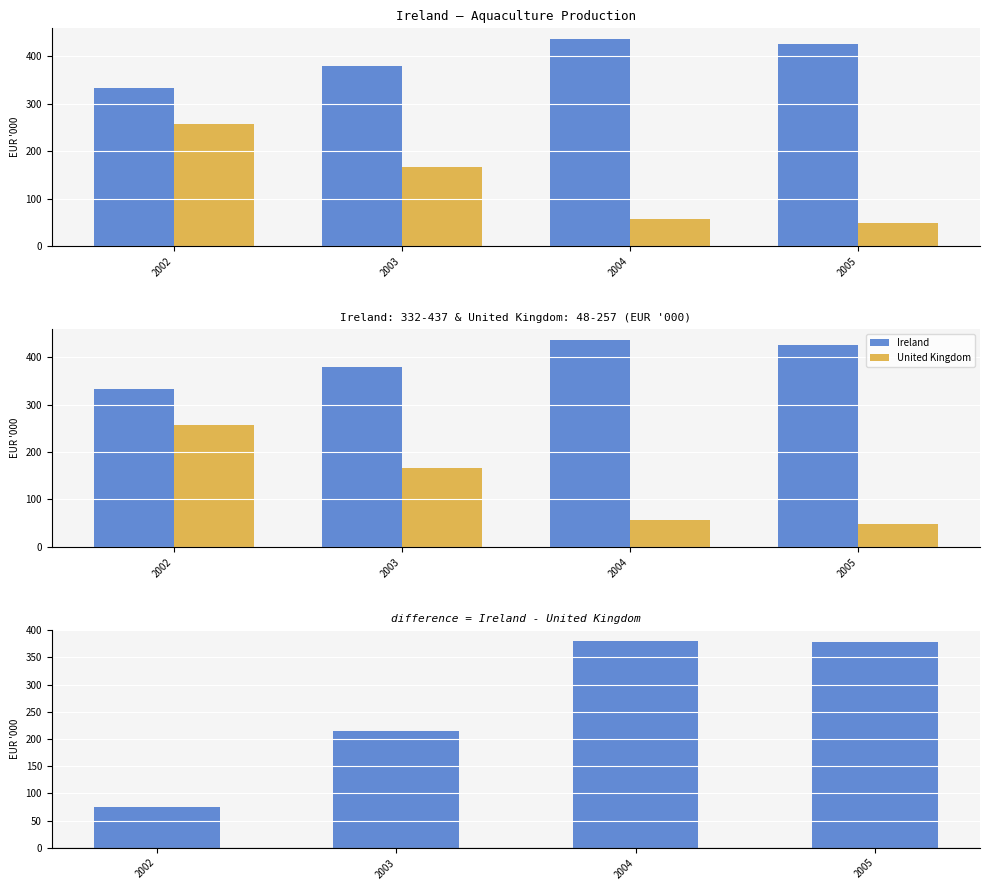

What is the value of the Ireland bar at the 1st from the left?

75